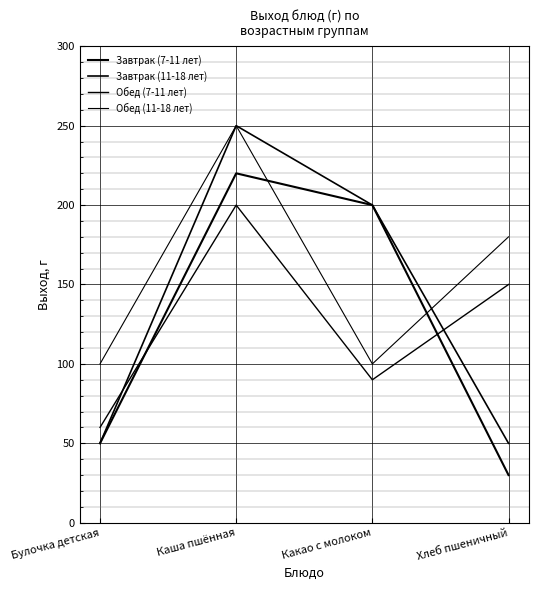

Where do Обед (11-18 лет) and Завтрак (7-11 лет) first cross each other?

Каша пшённая and Какао с молоком